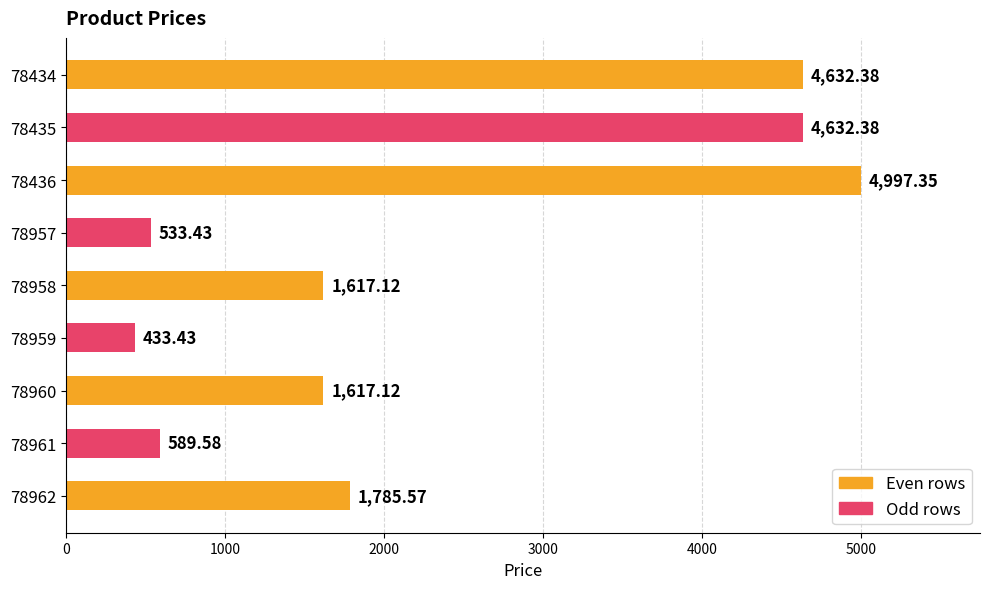

What is the sum of the values at 78959 and 78961?

1023.0